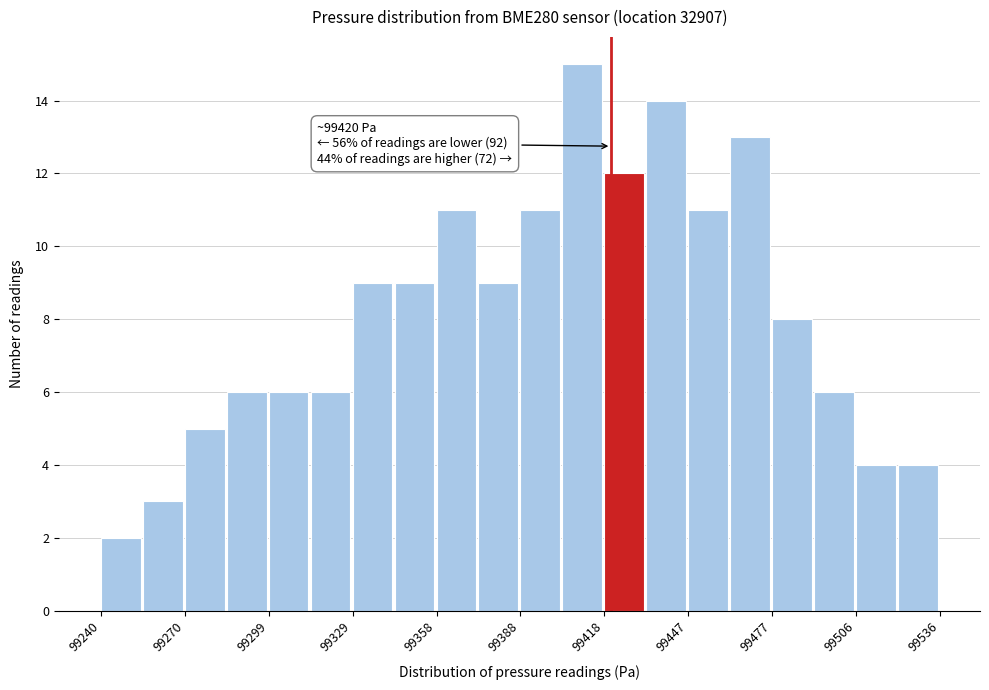

Read against the x-axis, roughly where is the centre of the tallest bar?

99410